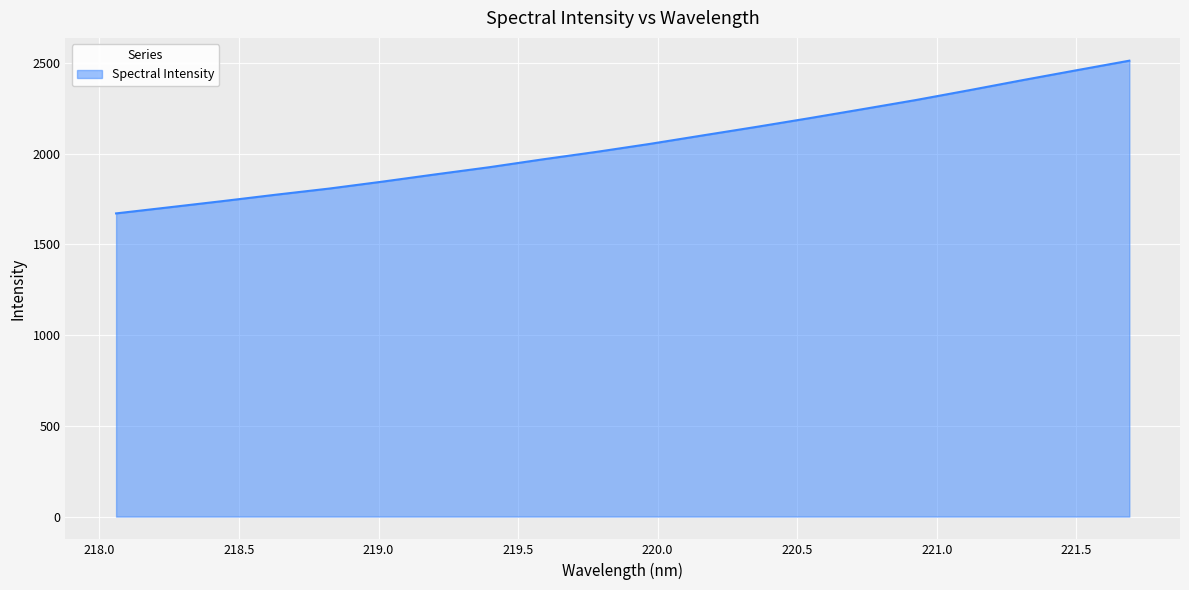

What is the difference between the maximum and minimum values?

841.3